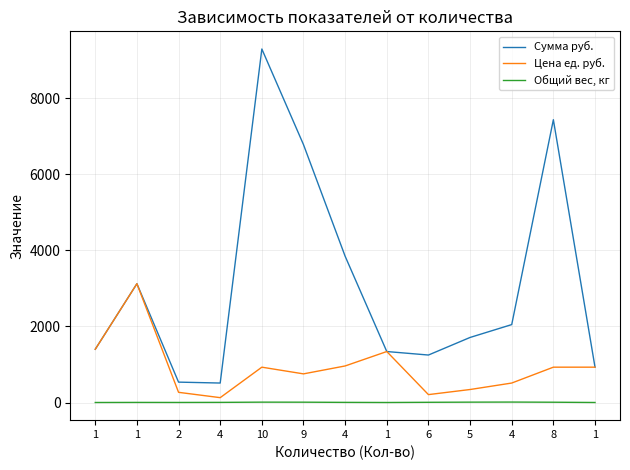

What is the sum of the Сумма руб. values at 10 and 1?

10690